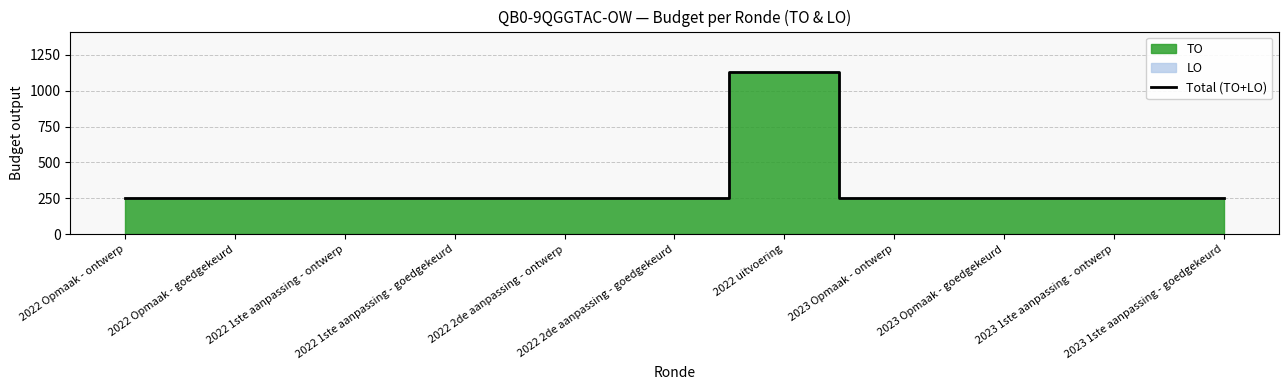

Does the chart display data point markers on the line(s)?

No